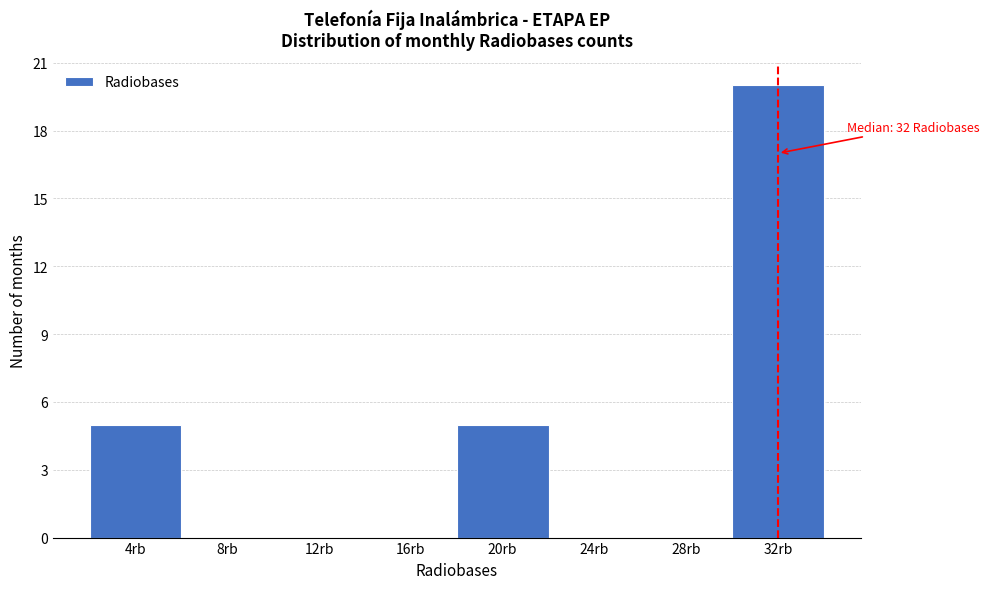

Which range on the x-axis has the tallest bar?

30 to 34